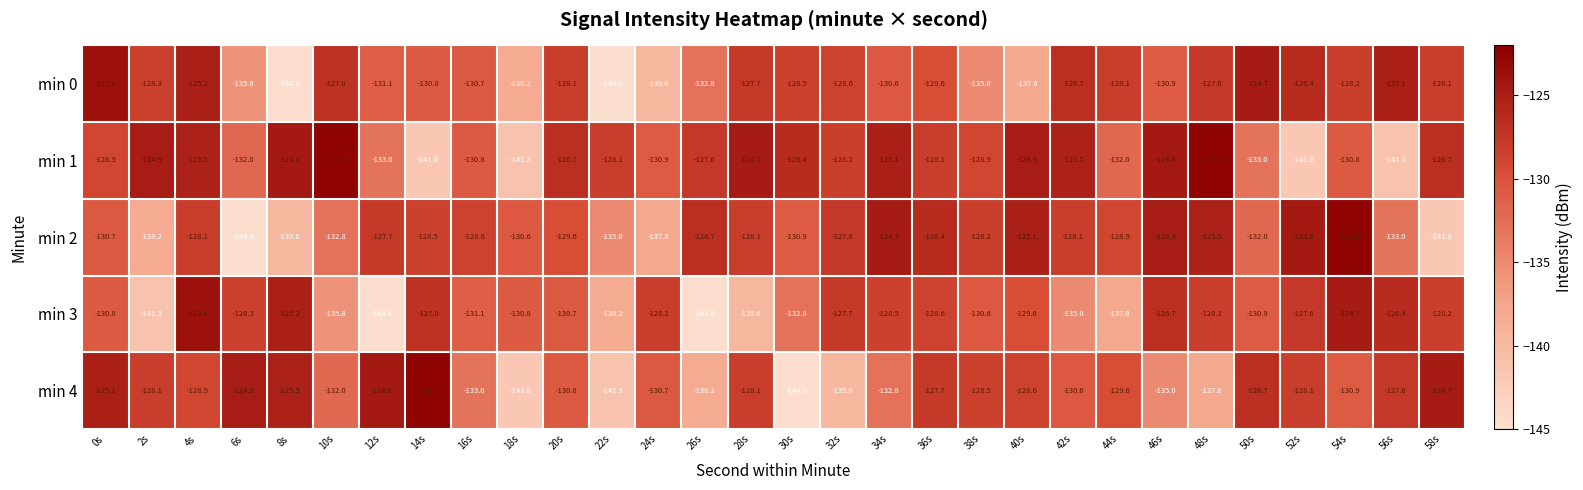

What is the total value across all series at 58s?

-649.5